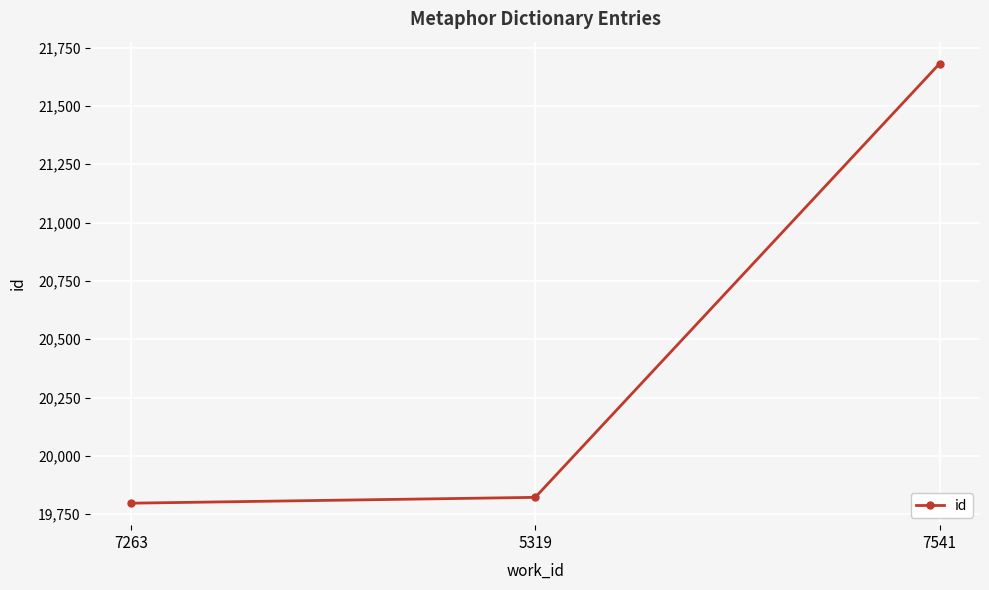

What position from the left is 7541?

3